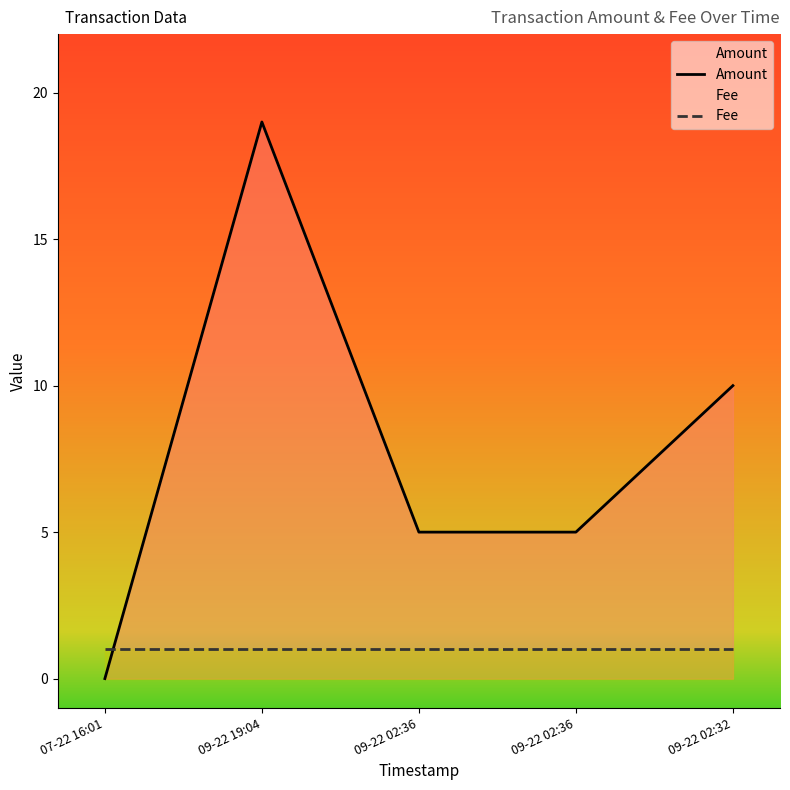

How many lines are shown in the chart?

2